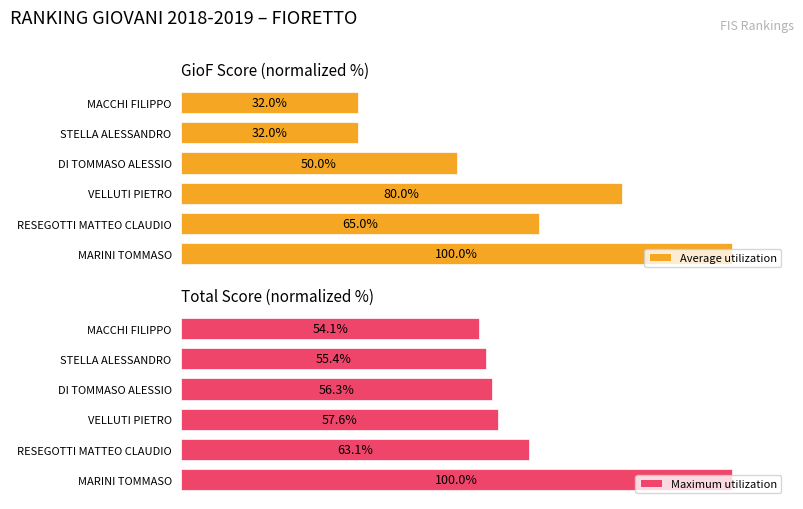

What is the sum of all Average utilization values?

359.0